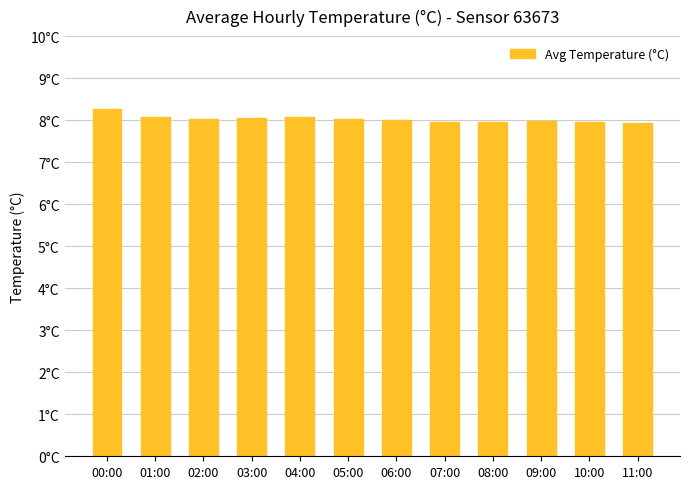

Does the chart contain any negative values?

No